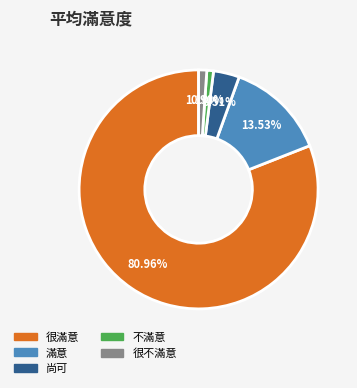

To the nearest percent, what percentage of the pie is 滿意?

14%